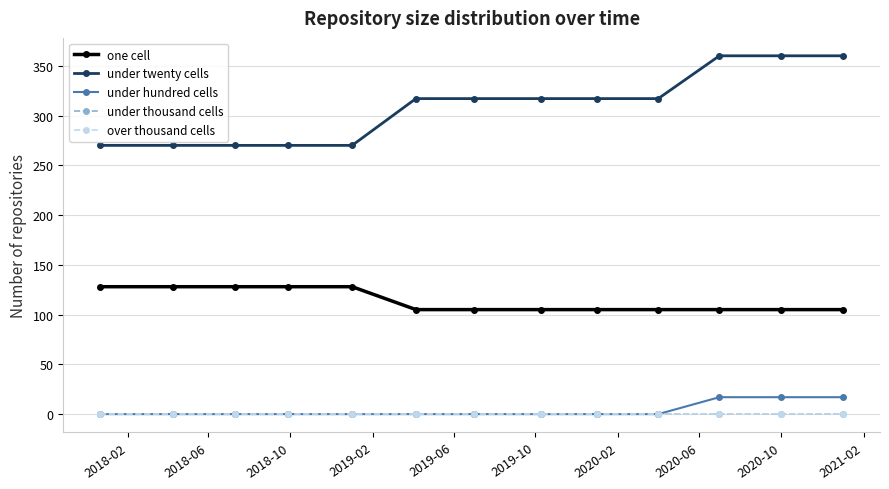

Is this an area chart (filled region under the line)?

No